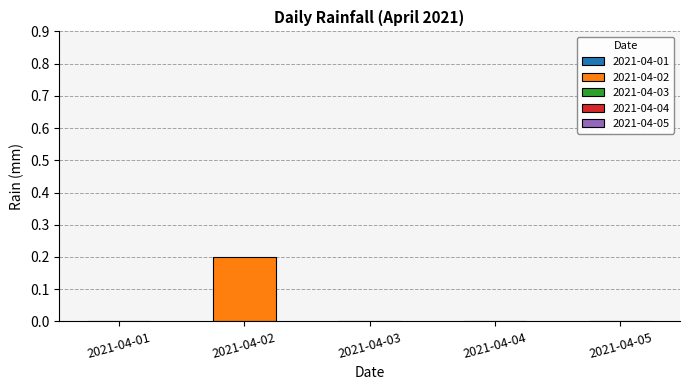

Is the value of 2021-04-03 at 22:00 greater than the value of 2021-04-04 at 13:00?

No